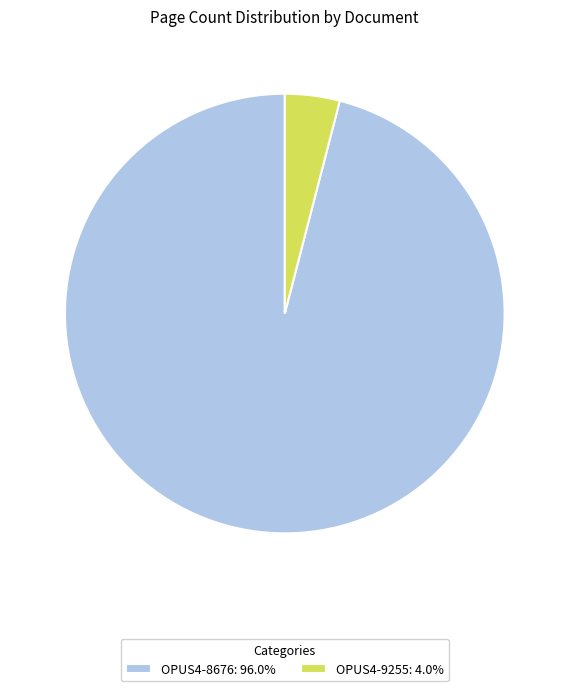

Rank the categories by value from highest to lowest.

OPUS4-8676, OPUS4-9255